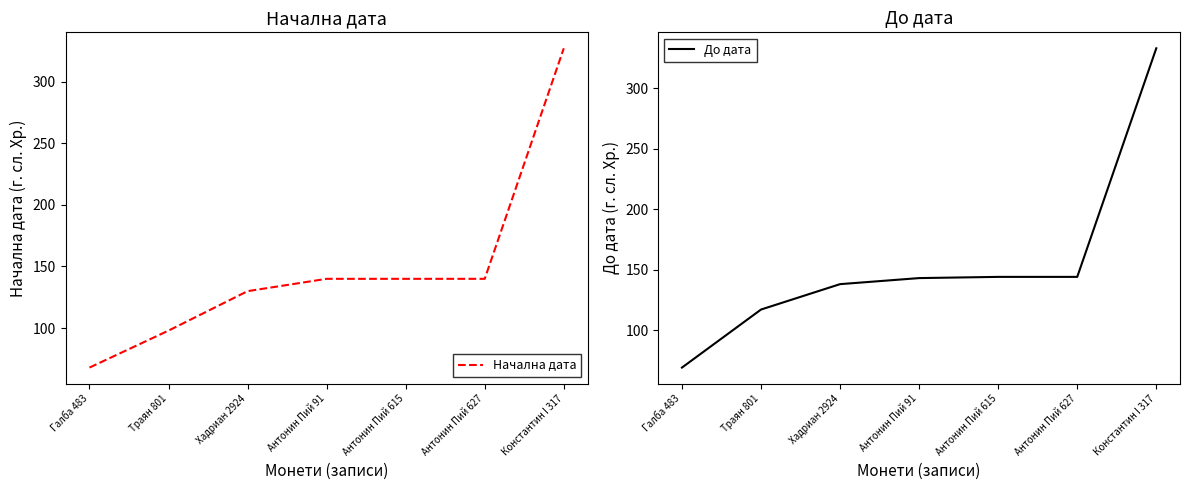

How many data points in Начална дата are above 140?

1